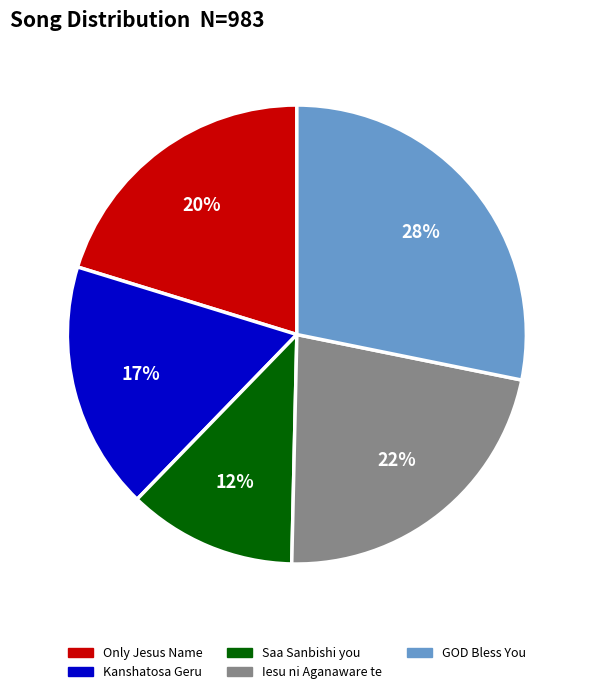

To the nearest percent, what is the difference between the largest and smallest slice percentages?

16%